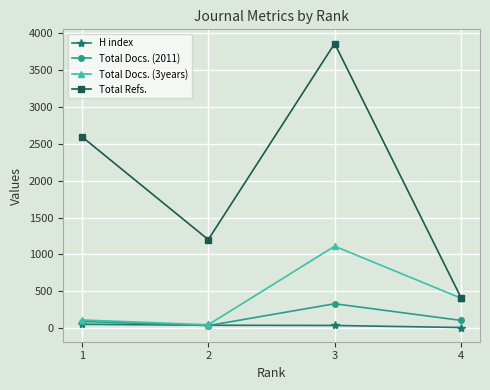

The value of Total Refs. at 3 is 6007. True or false?

False